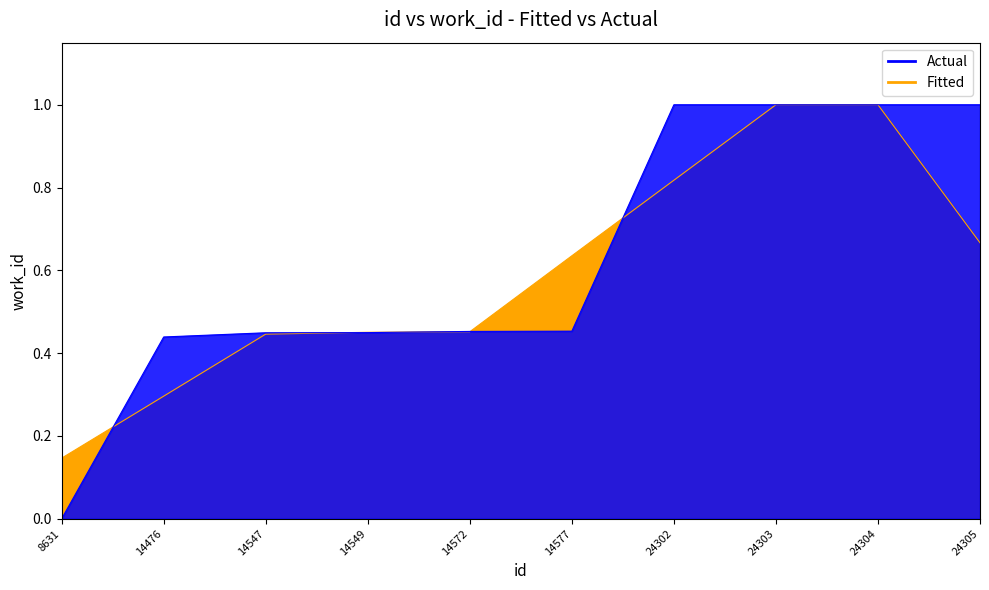

What is the greatest value displayed?

1.0